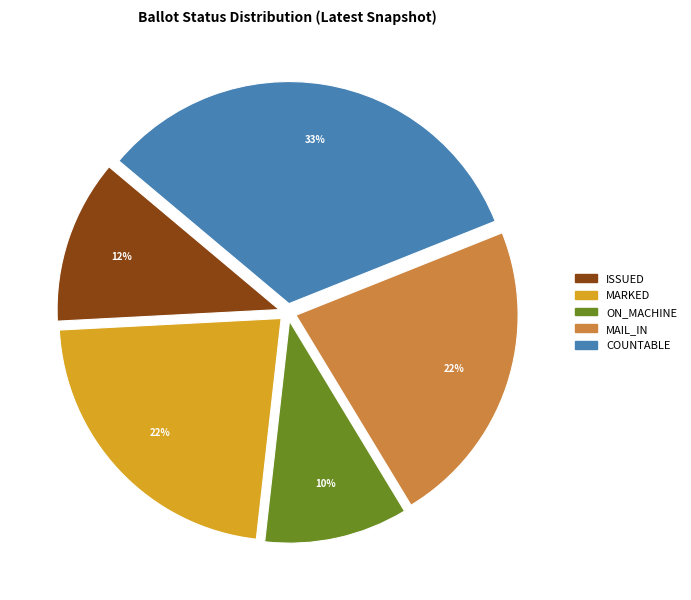

Is it true that COUNTABLE is 33% of the pie?

True